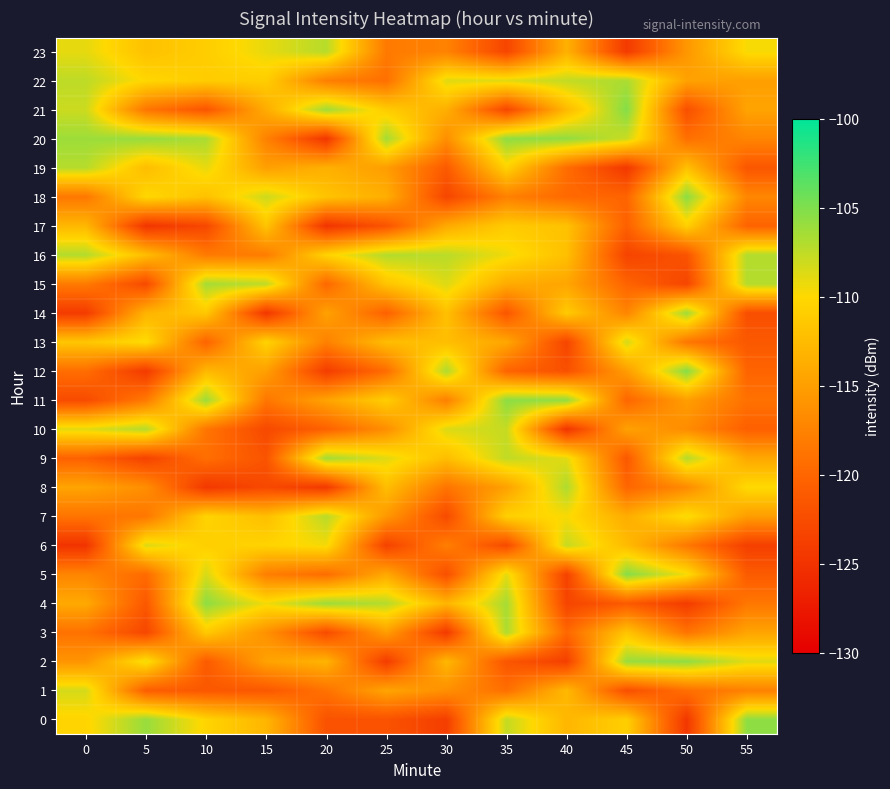

List the series in order of their peak value, lowest first.

17, 1, 13, 6, 7, 23, 19, 10, 16, 8, 3, 22, 15, 9, 14, 2, 20, 4, 0, 11, 18, 12, 5, 21